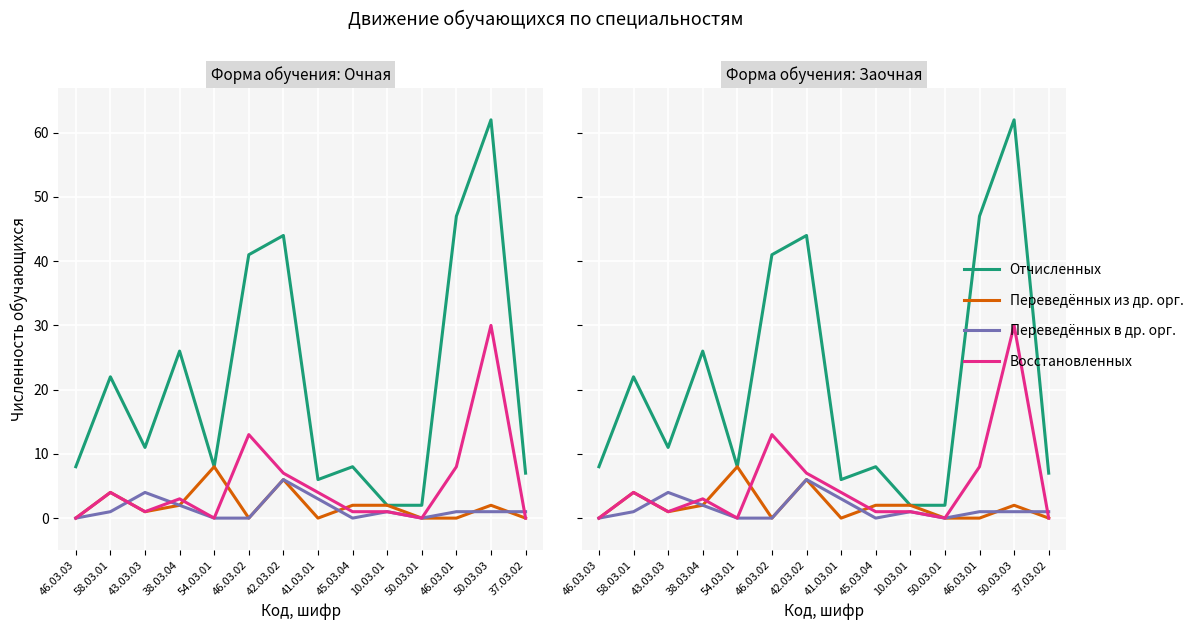

The Переведённых из др. орг. series shows 1 at 45.03.04. True or false?

False